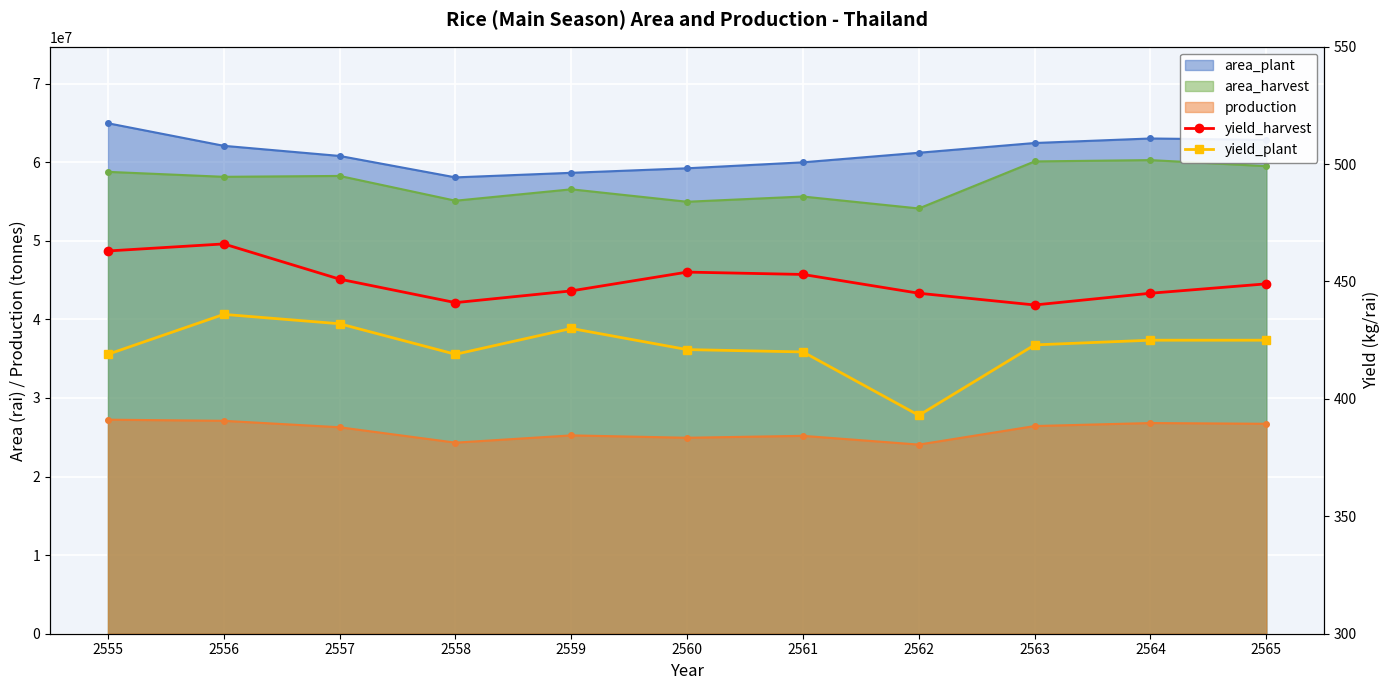

Count the number of categories in the chart.

11